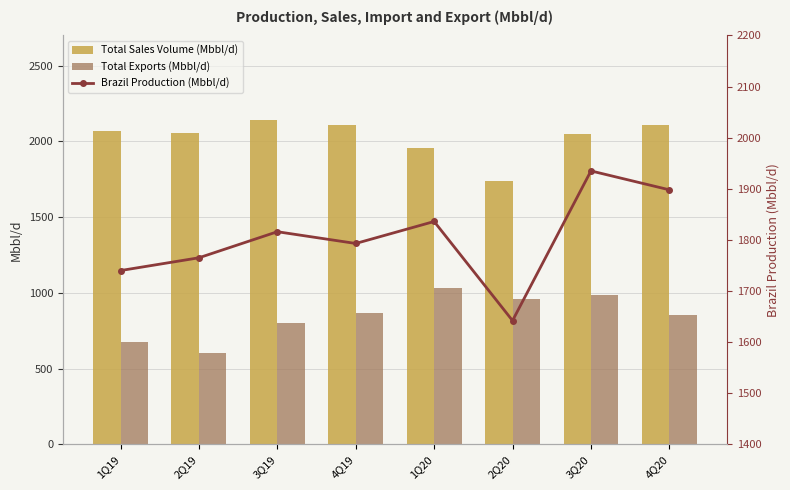

How many values in the Brazil Production (Mbbl/d) series exceed 1816?

3